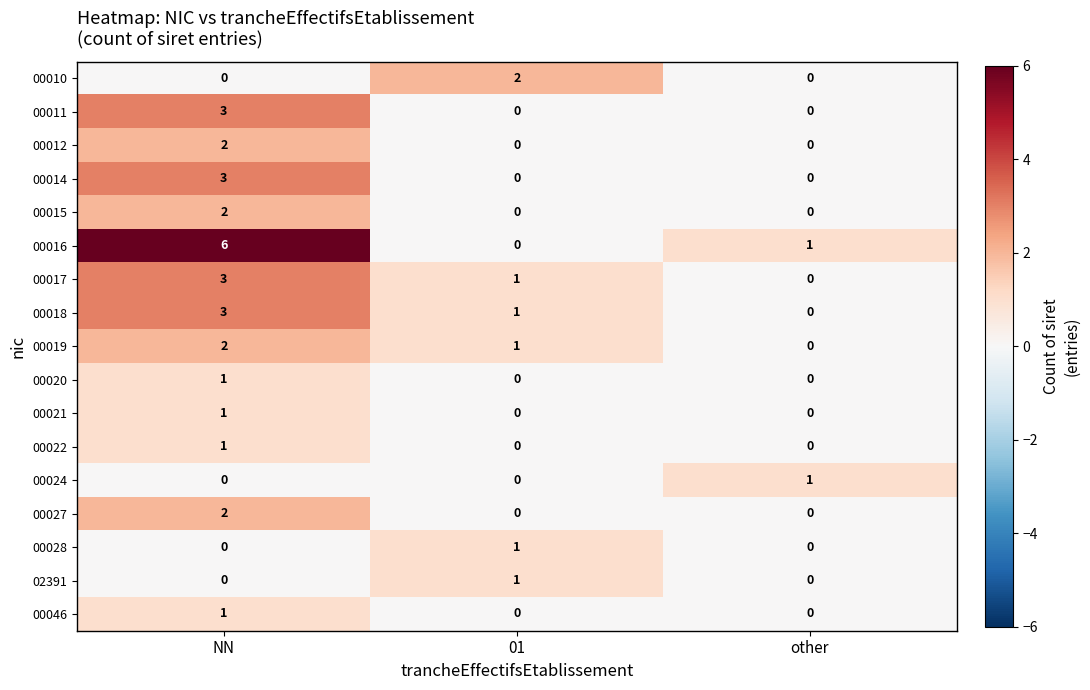

What is the difference between the highest and lowest values at other?

1